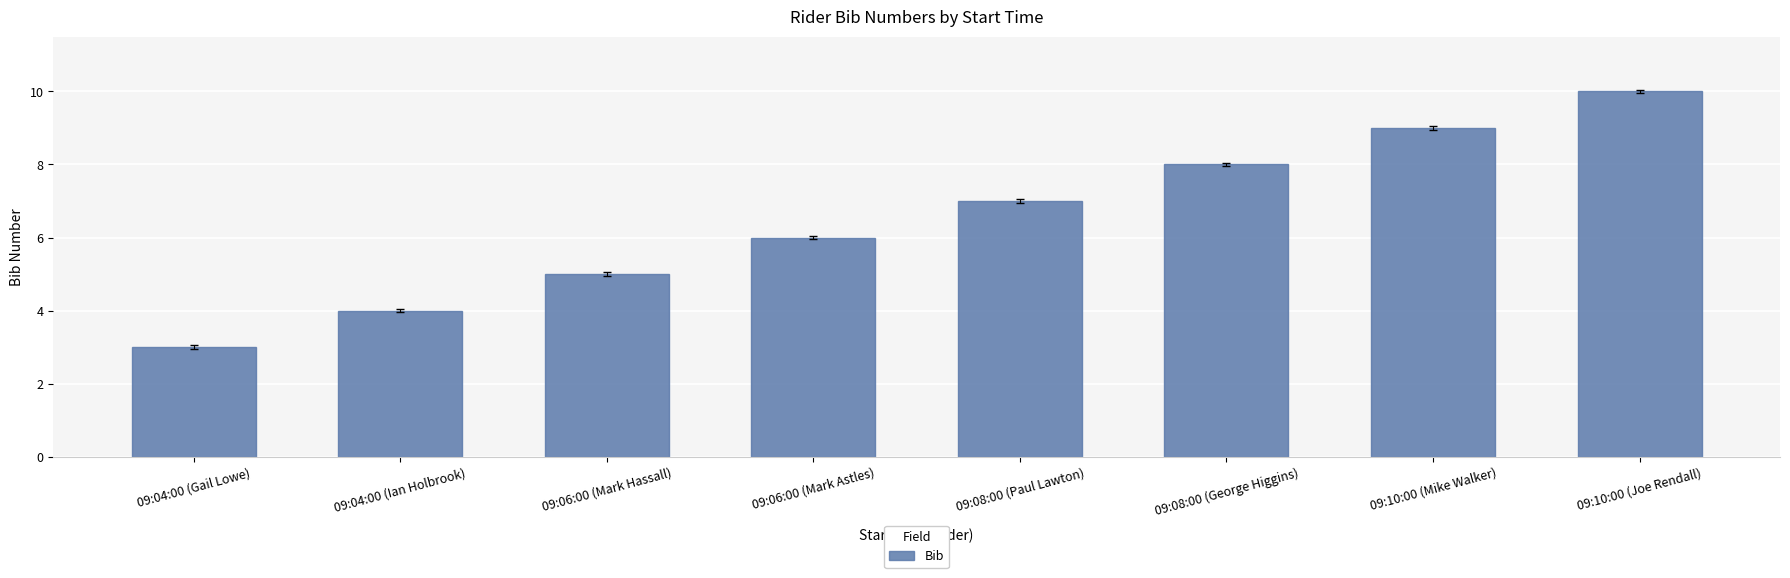

The chart shows a value of 11 at 09:08:00 (George Higgins). True or false?

False